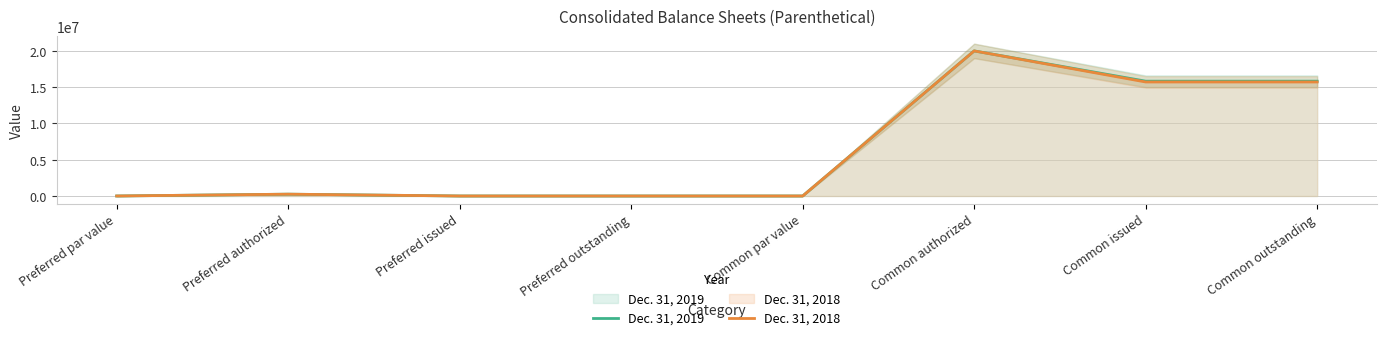

Reading right to left, extract all data points from this chart.

Dec. 31, 2019: 15828098	15828098	20000000	1	0	0	250000	1
Dec. 31, 2018: 15718208	15718208	20000000	1	0	0	250000	1